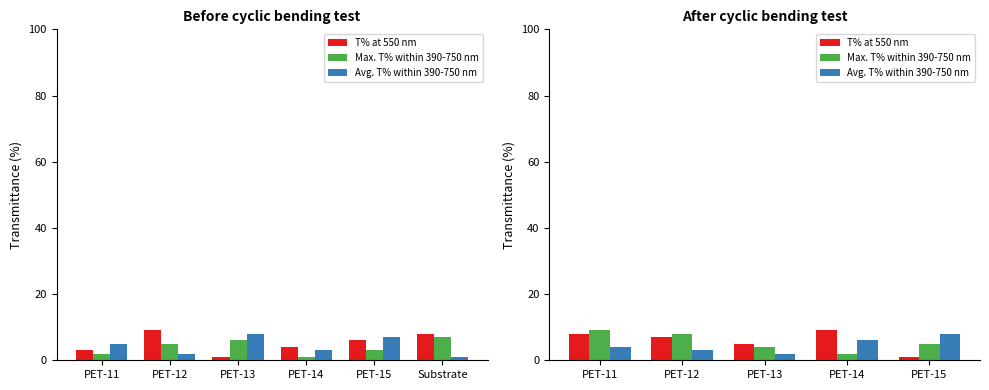

At which label is Max. T% within 390-750 nm closest to 5?

PET-15